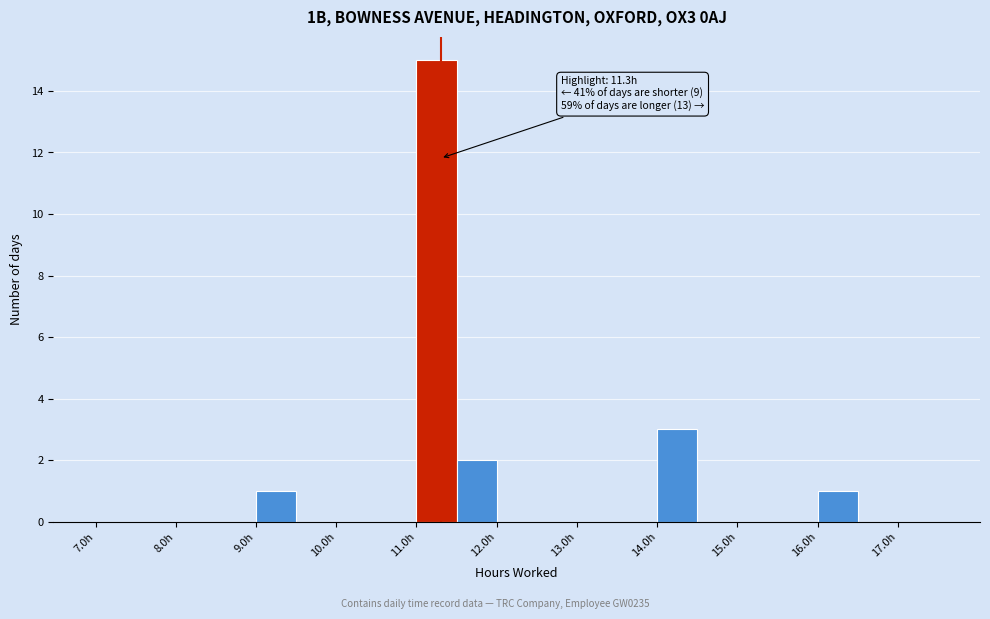

Over which range of the x-axis is the bar tallest?

11.0 to 11.5